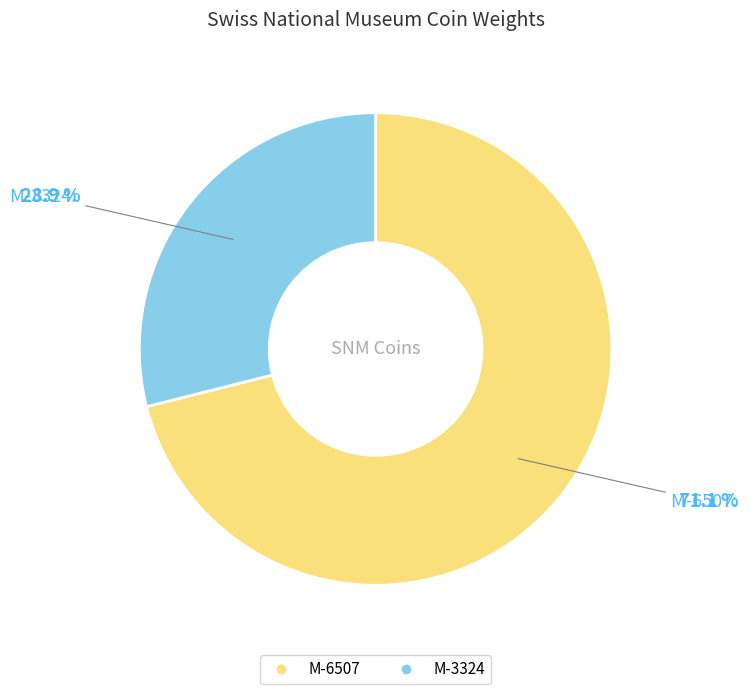

Does M-3324 represent more than half of the total?

No